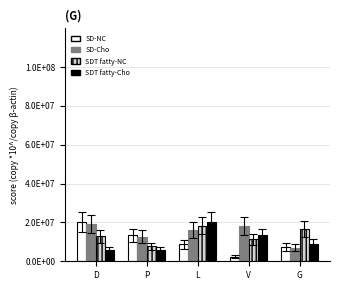

What is the difference between the maximum and second lowest values in the SDT fatty-Cho series?

14349000.0